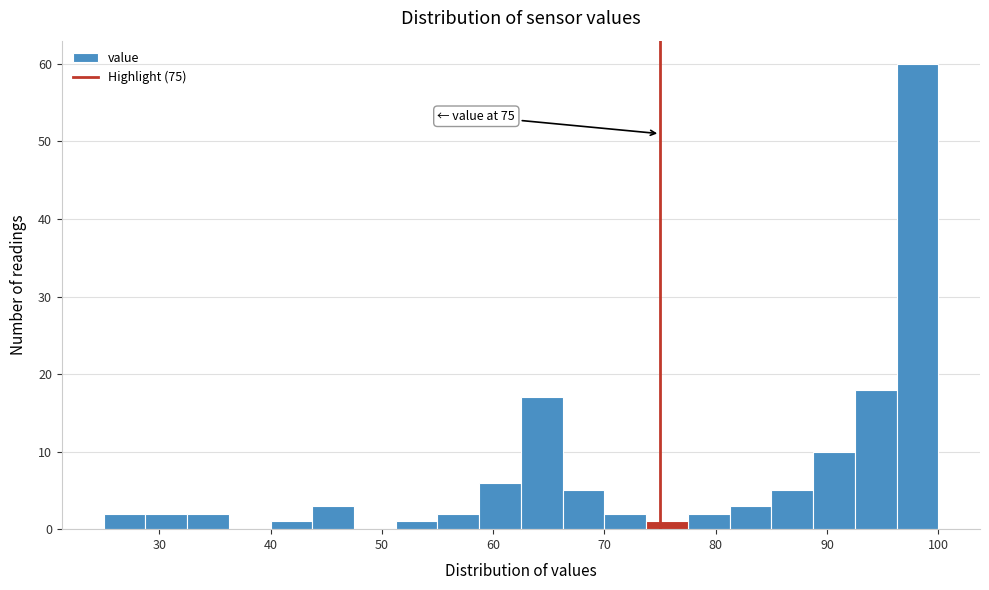

Read against the x-axis, roughly where is the centre of the tallest bar?

98